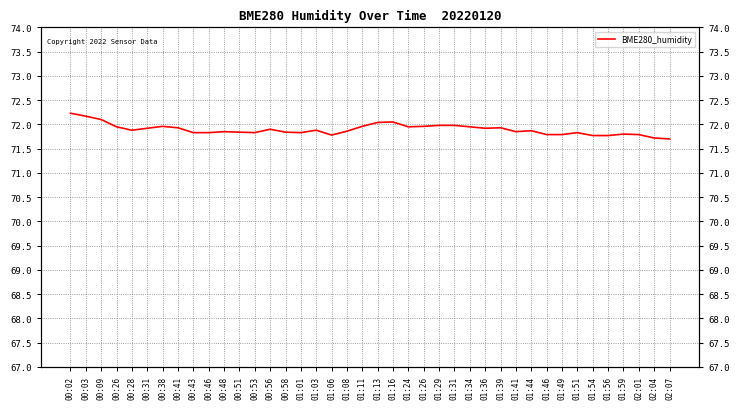

Reading right to left, transcribe all the data shown in this chart.

71.7	71.7	71.8	71.8	71.8	71.8	71.8	71.8	71.8	71.9	71.8	71.9	71.9	72.0	72.0	72.0	72.0	72.0	72.0	72.0	72.0	71.9	71.8	71.9	71.8	71.8	71.9	71.8	71.8	71.8	71.8	71.8	71.9	72.0	71.9	71.9	72.0	72.1	72.2	72.2